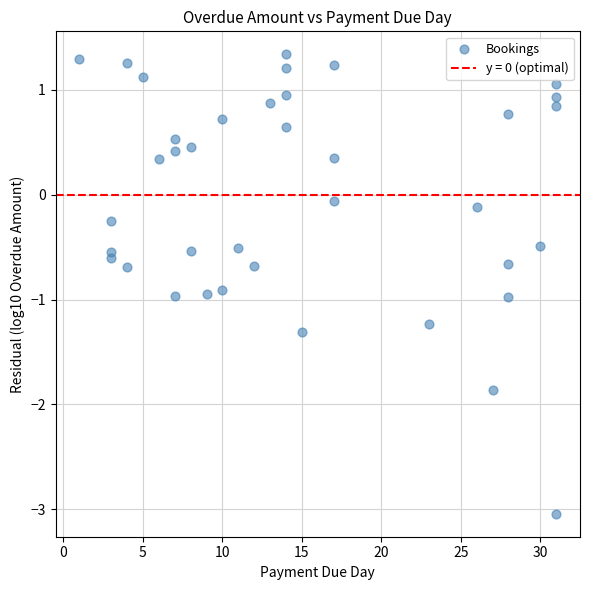

What is the range of X values (max minus min)?

30.0